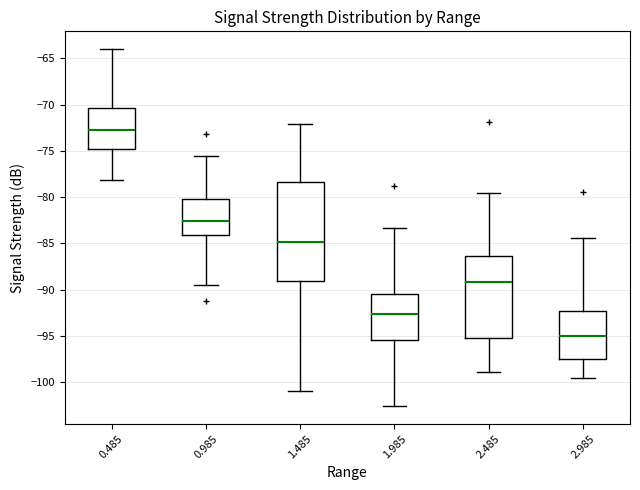

Reading left to right, transcribe this box plot: for each box, give where its median line is, the range the box spans, and where its two whiskers end, as read against the y-axis. The values are not printed on the chart, so give them approximately, as read against the axis.

0.485: median -72.5, box -75.0 to -70.5, whiskers -78.0 to -64.0
0.985: median -82.5, box -84.0 to -80.0, whiskers -89.5 to -75.5
1.485: median -85.0, box -89.0 to -78.5, whiskers -101.0 to -72.0
1.985: median -92.5, box -95.5 to -90.5, whiskers -102.5 to -83.5
2.485: median -89.0, box -95.0 to -86.5, whiskers -99.0 to -79.5
2.985: median -95.0, box -97.5 to -92.5, whiskers -99.5 to -84.5